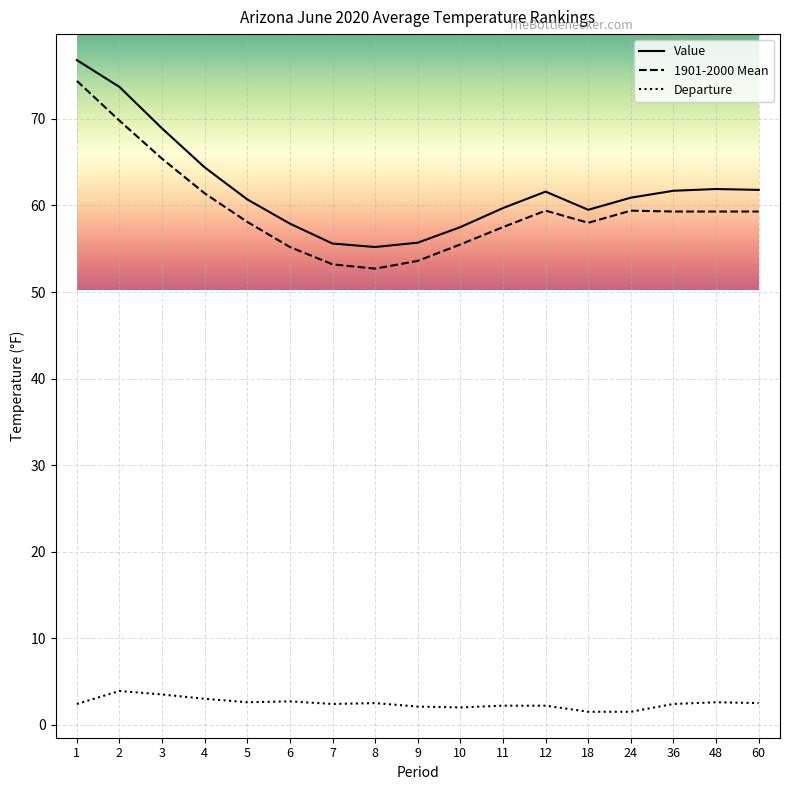

Is it true that Value equals 57.5 at 10?

True